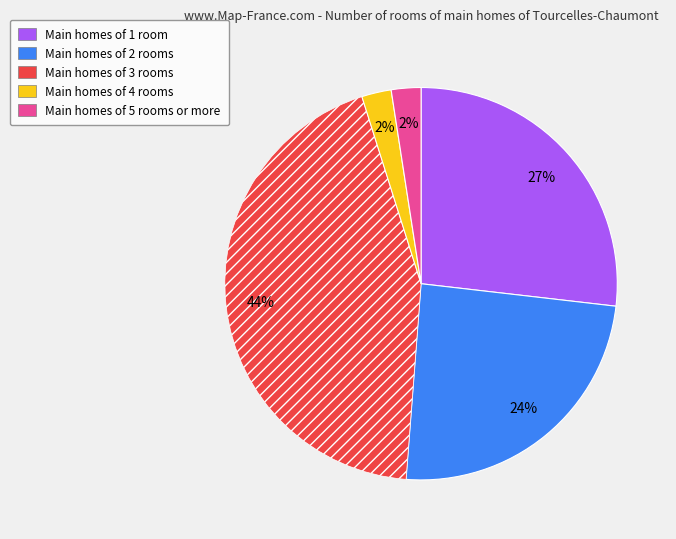

To the nearest percent, what is the average slice percentage?

20%